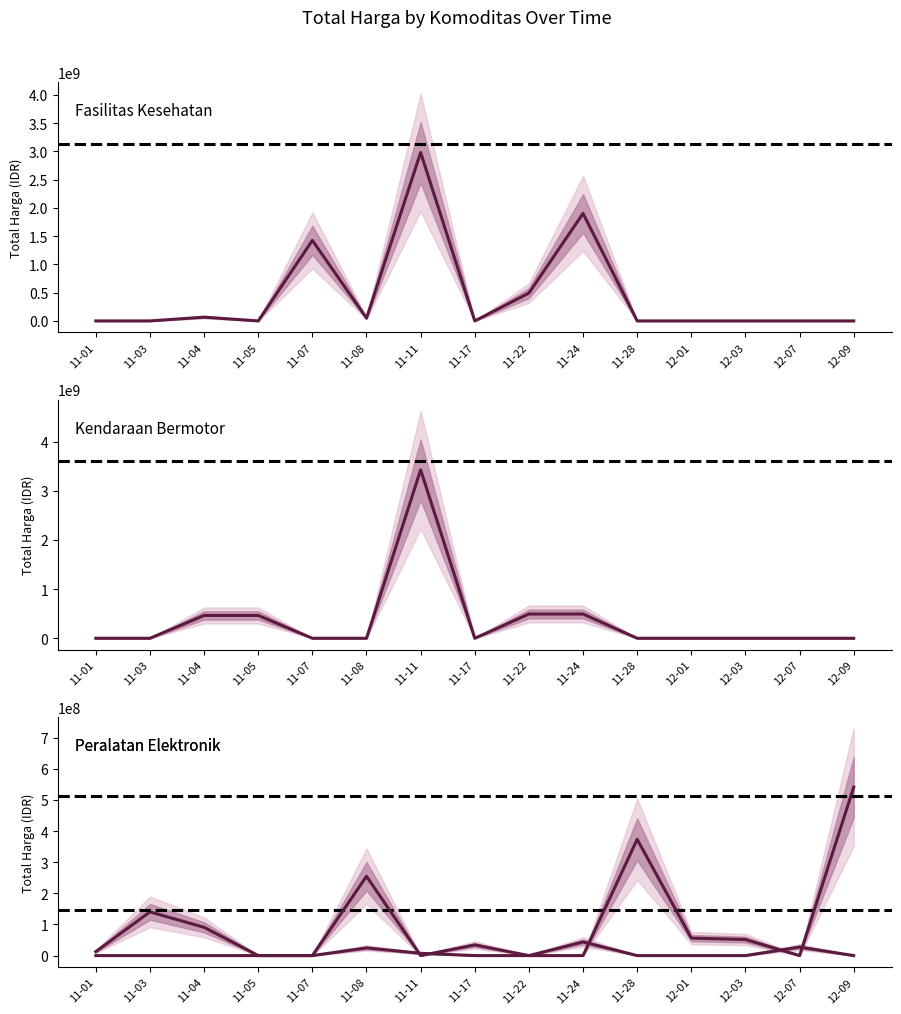

True or false: Kendaraan Bermotor has a value of -2031921991 at 11-28.

False